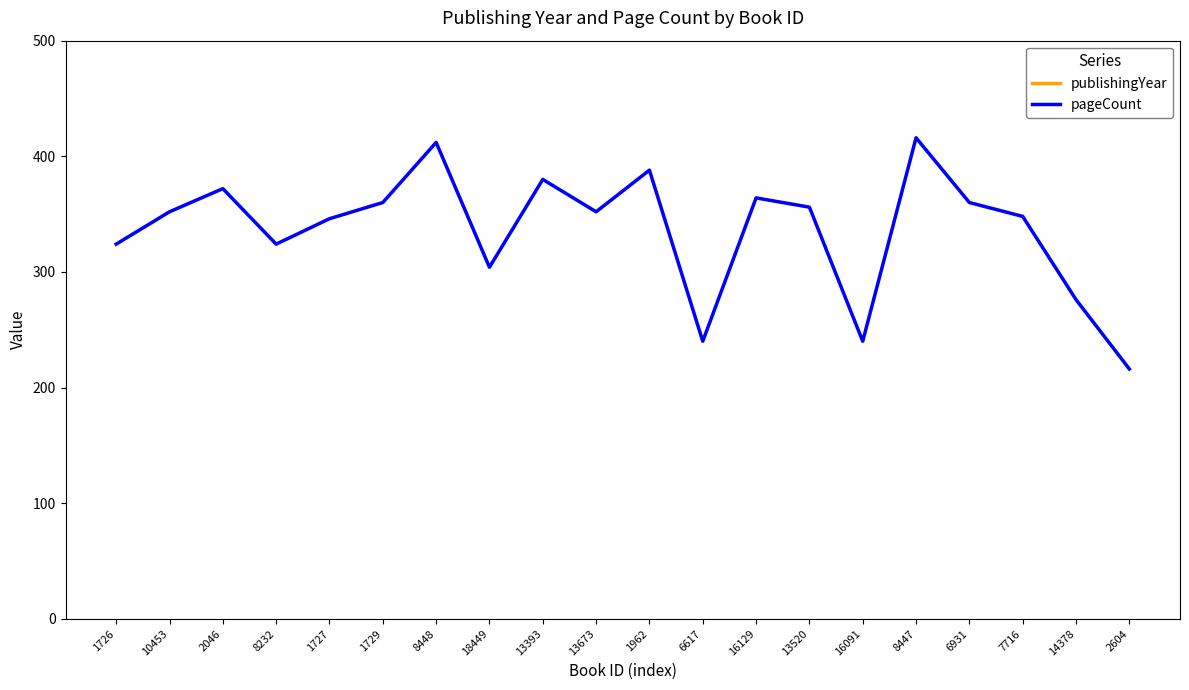

Rank the series at 13673 from lowest to highest value.

pageCount, publishingYear